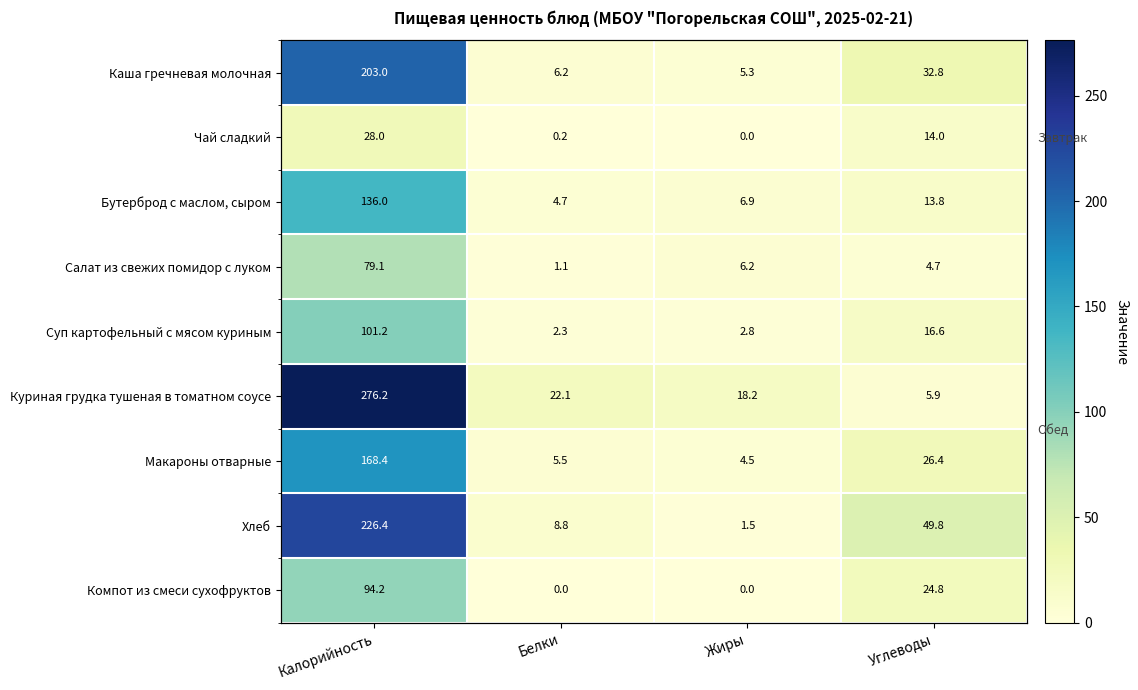

What is the difference between the Салат из свежих помидор с луком values at Калорийность and Углеводы?

74.4